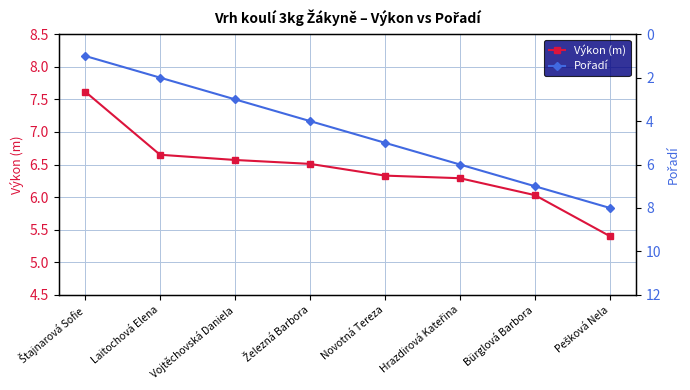

Which category has the highest value in the Výkon (m) series?

Štajnarová Sofie